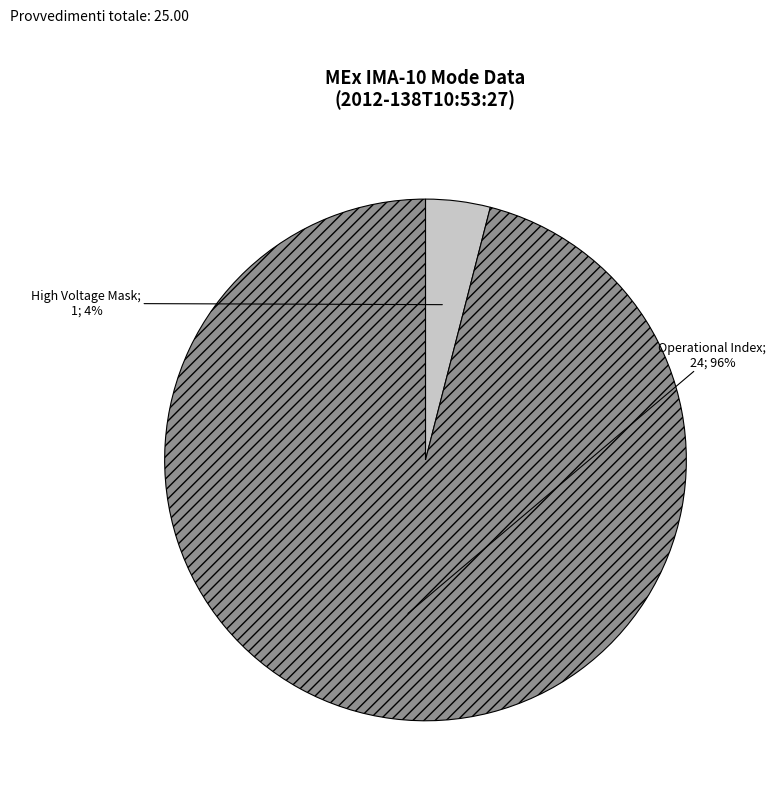

How many segments does this pie chart have?

2